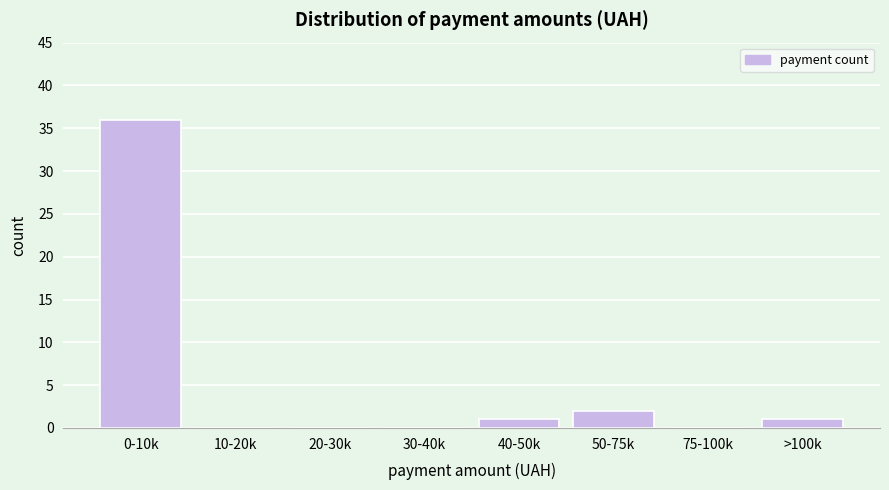

Reading left to right, list all the values displayed in this chart.

0-10k=36	10-20k=0	20-30k=0	30-40k=0	40-50k=1	50-75k=2	75-100k=0	>100k=1